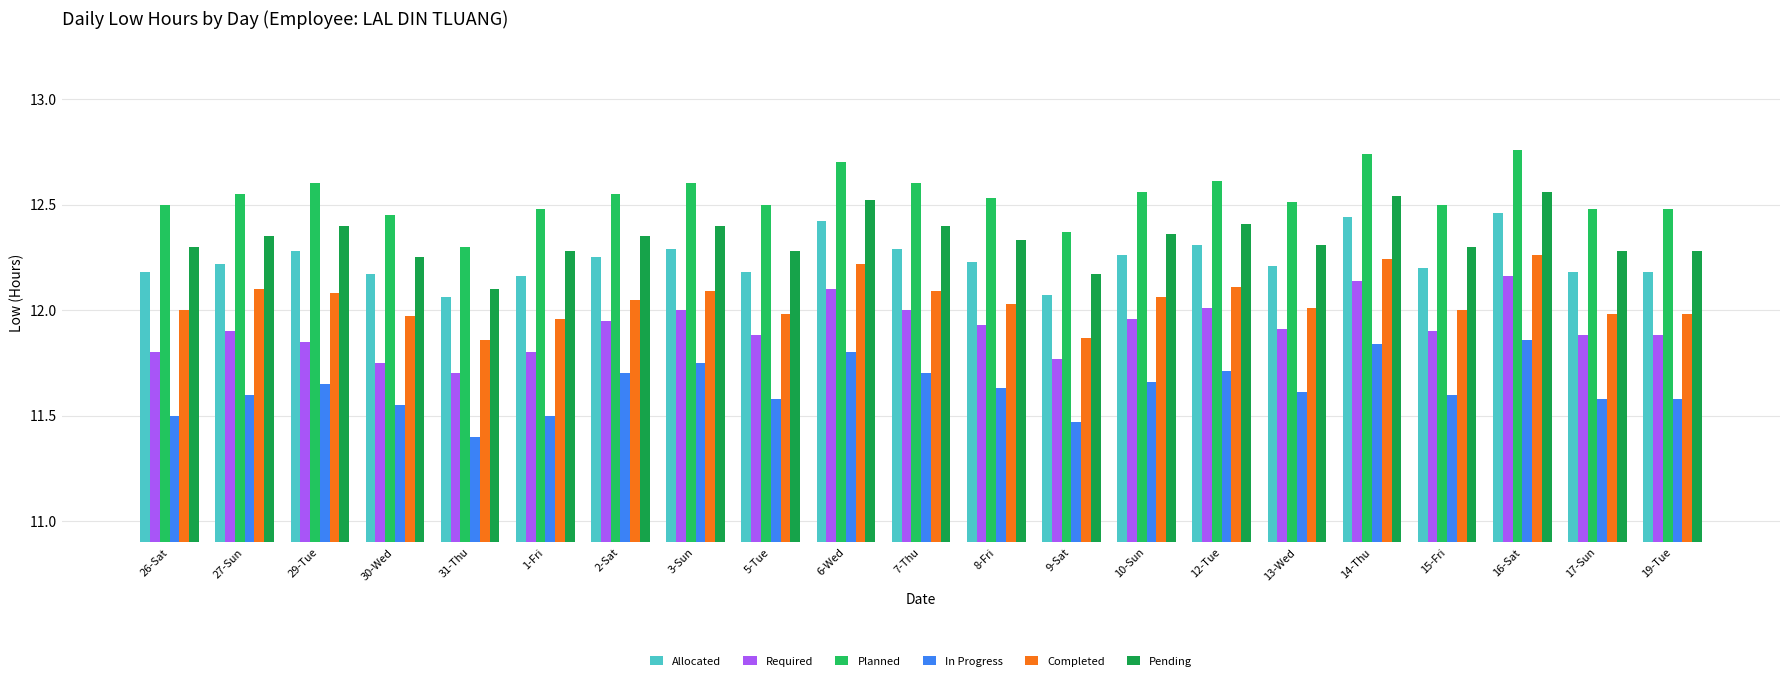

At 17-Sun, list the series in order from smallest to largest.

In Progress, Required, Completed, Allocated, Pending, Planned